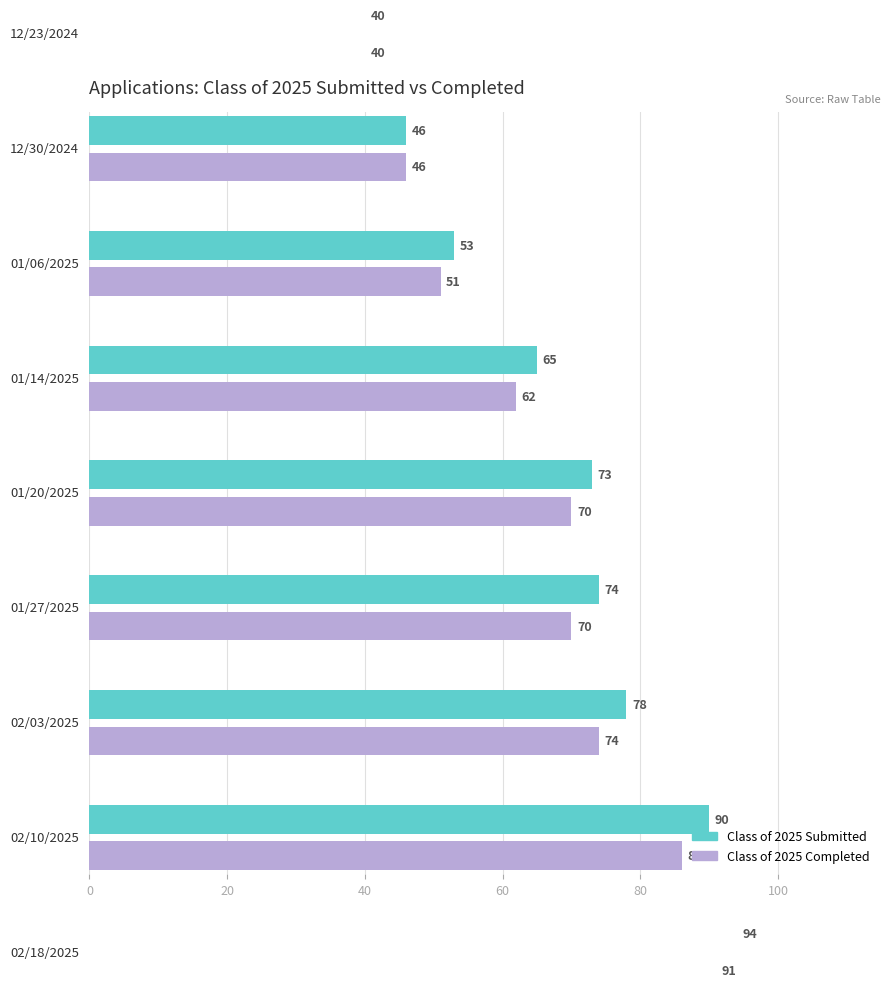

How many groups of bars are there?

9